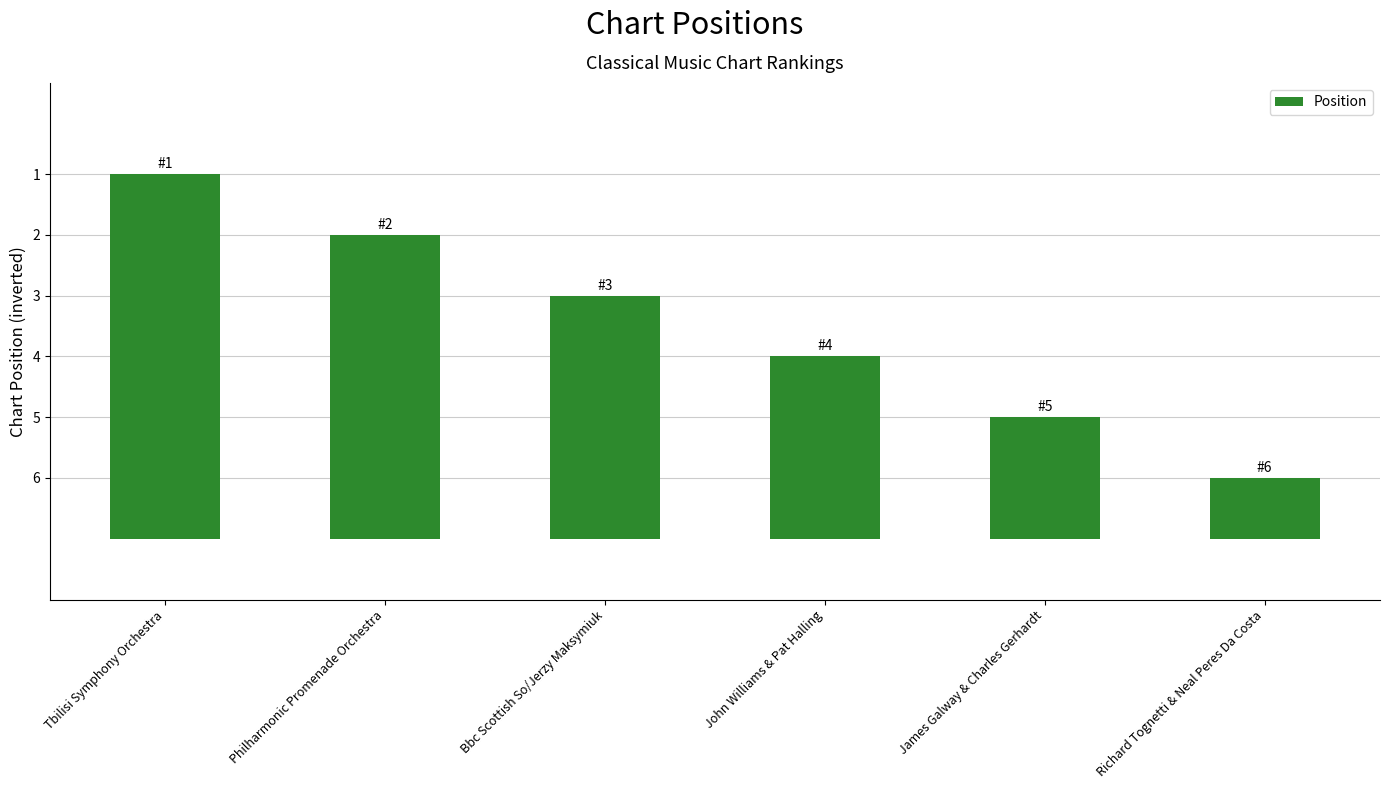

What is the change in value from John Williams & Pat Halling to Richard Tognetti & Neal Peres Da Costa?

-2